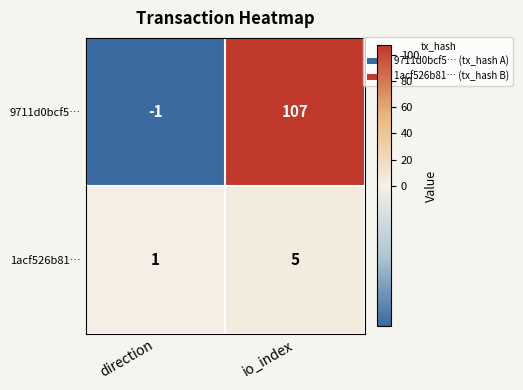

At which category is the sum across all series the highest?

io_index